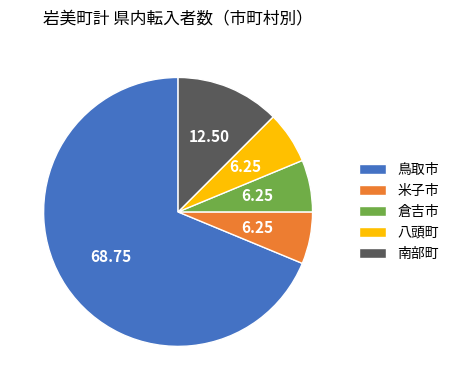

Between 鳥取市 and 南部町, which is larger?

鳥取市